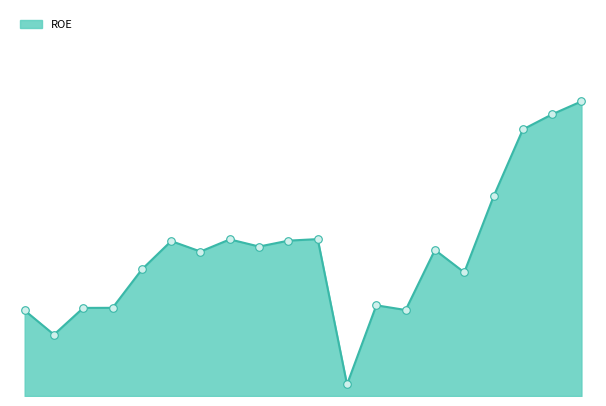

Is this an area chart (filled region under the line)?

Yes